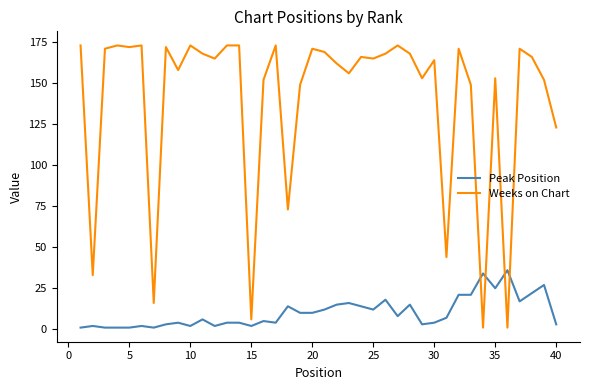

Does the chart have visible grid lines?

No